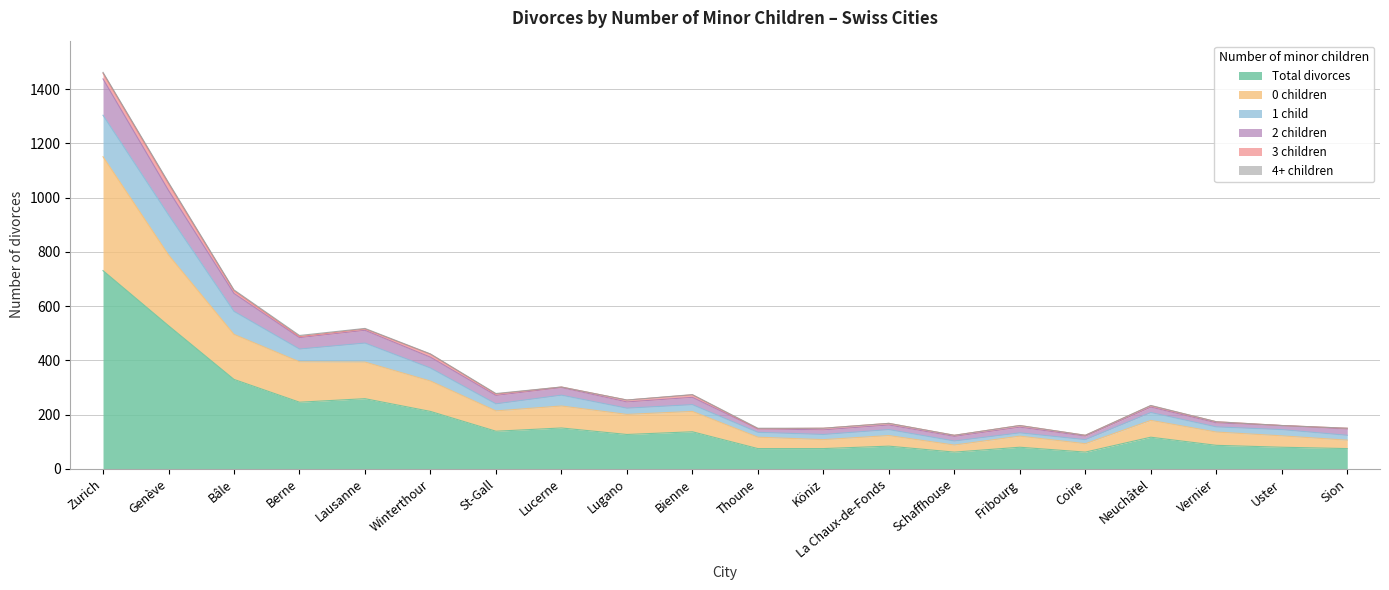

What position from the left is Thoune?

11